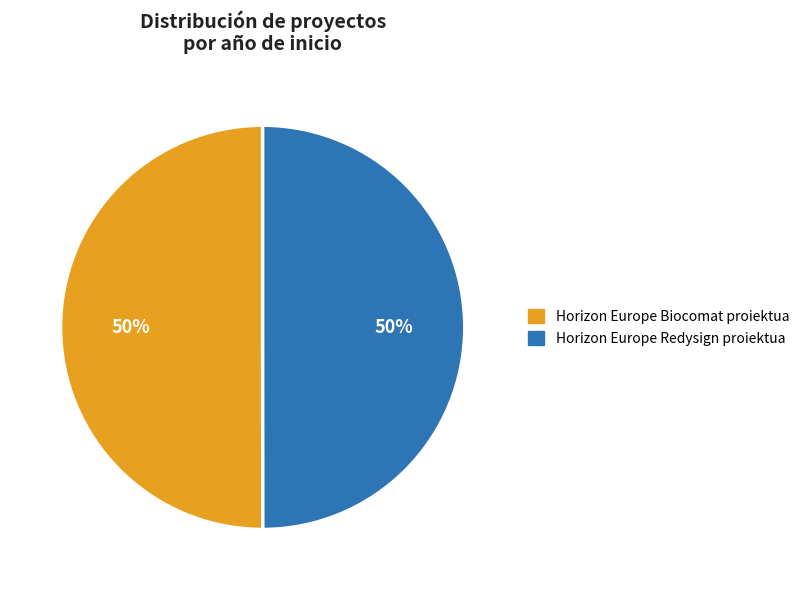

How many slices are in this pie chart?

2